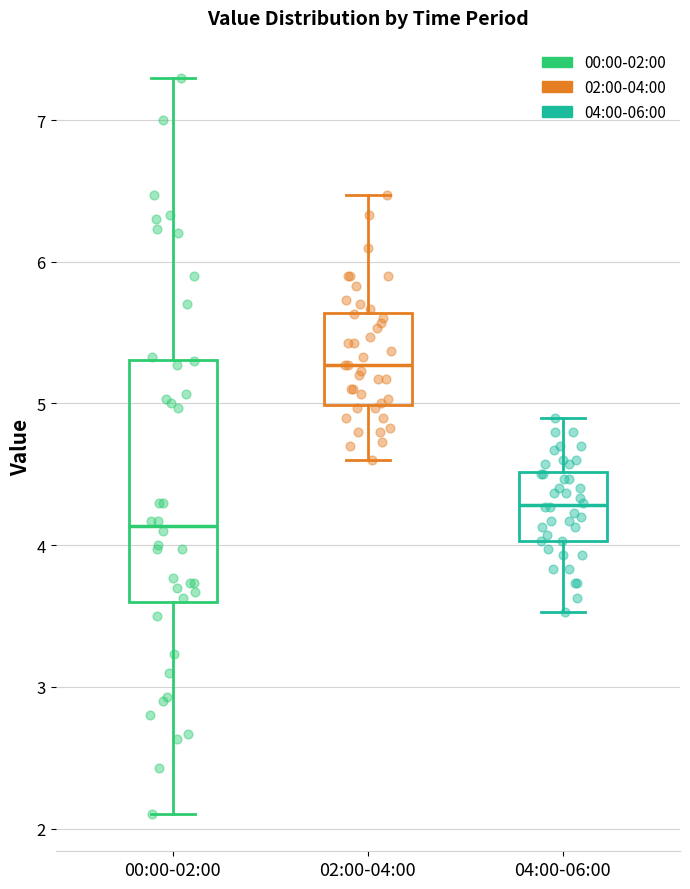

Which box is the tallest, from its lower edge to its upper edge?

00:00-02:00